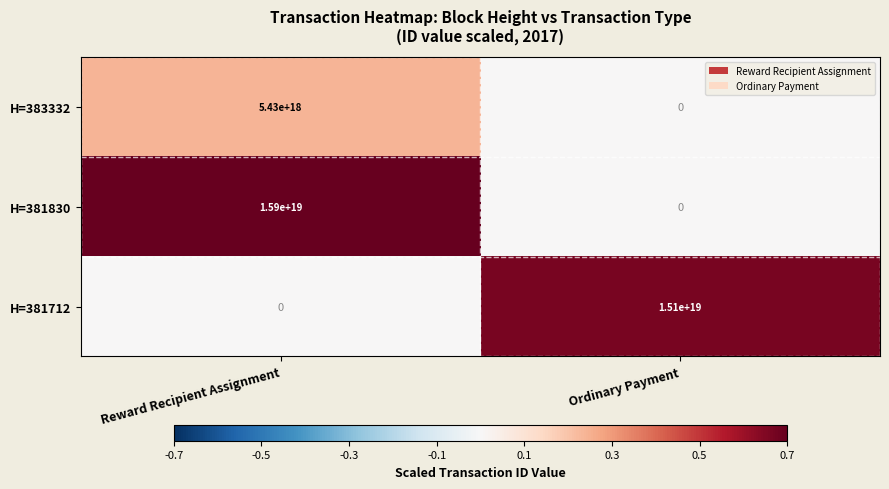

Is the value of H=383332 at Reward Recipient Assignment greater than the value of H=381830 at Reward Recipient Assignment?

No